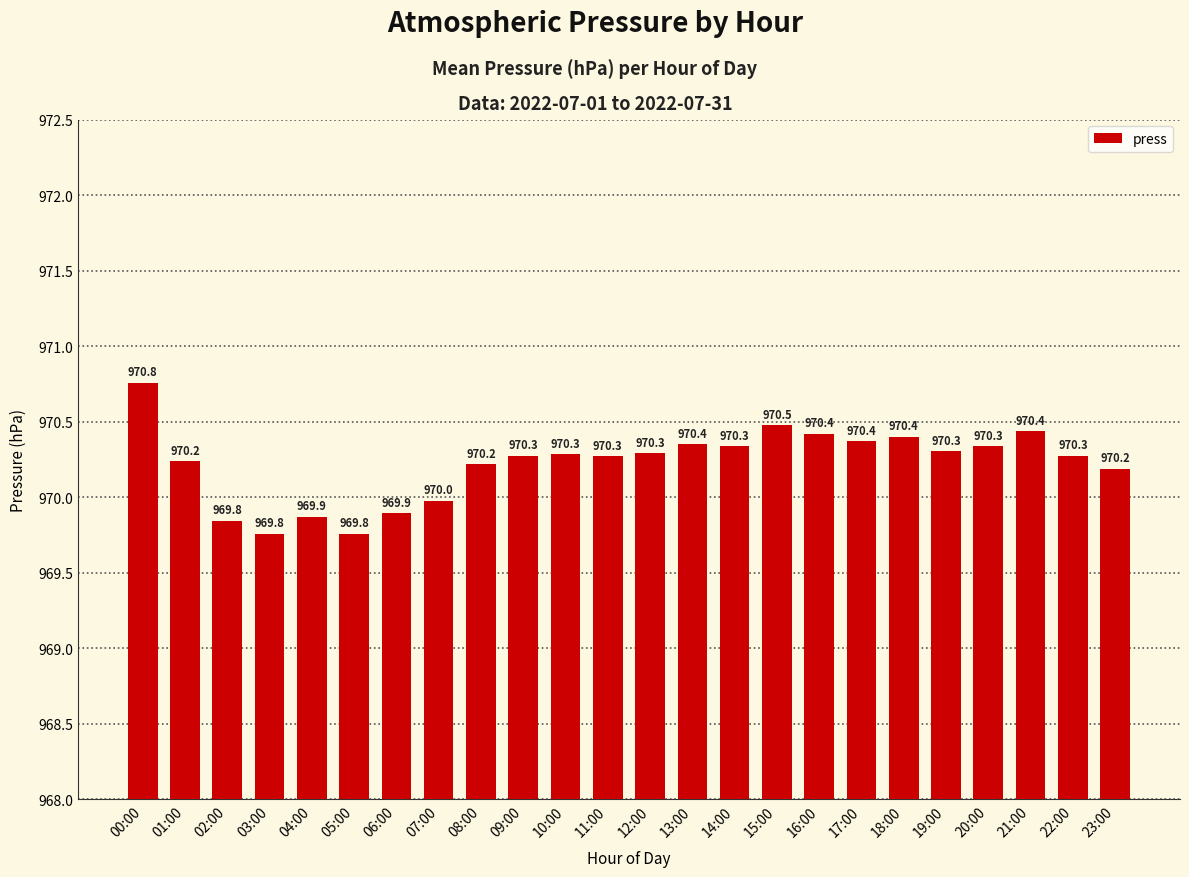

True or false: the data shows 410.0 at 02:00.

False